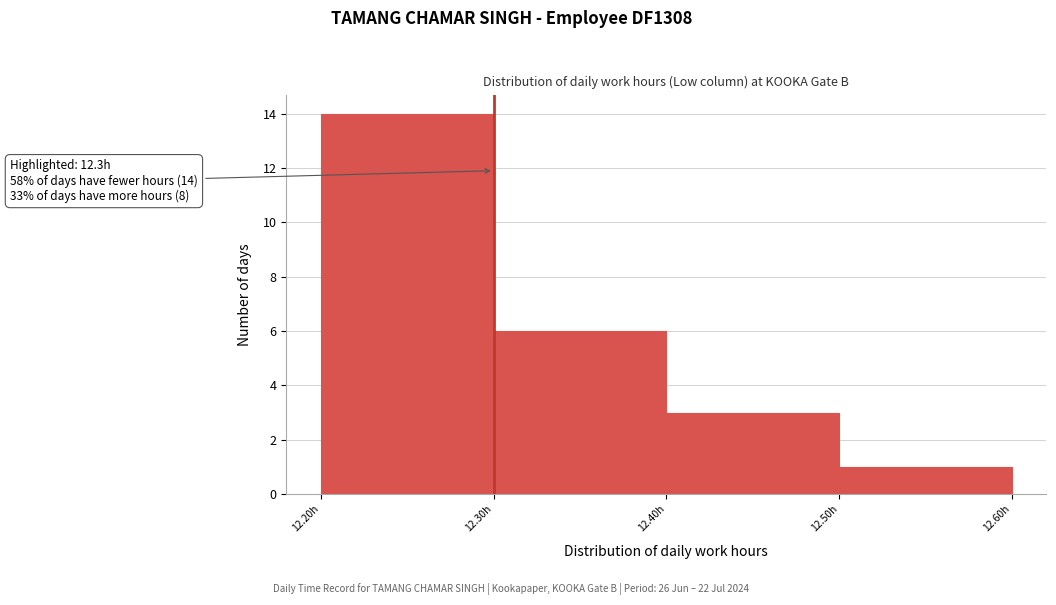

Which range on the x-axis has the tallest bar?

12.2 to 12.3